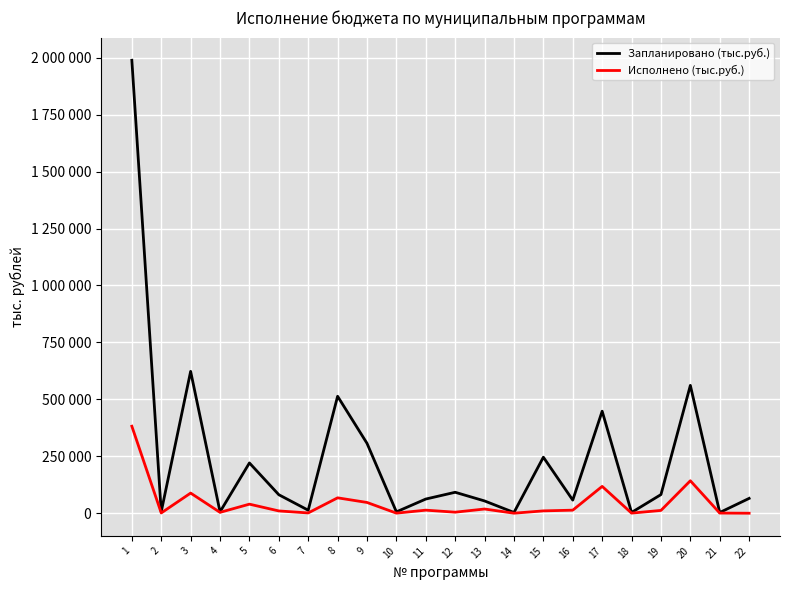

True or false: Исполнено (тыс.руб.) has more than 1 interior local peaks.

True